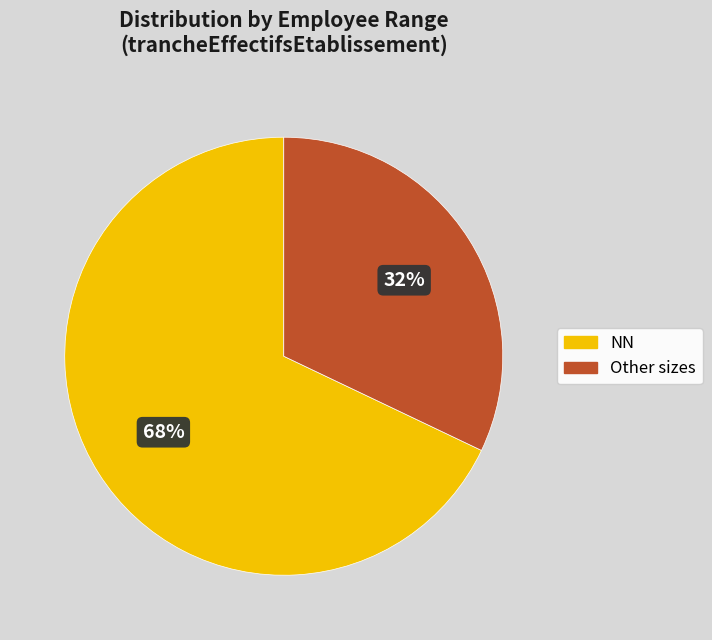

To the nearest percent, what is the average slice percentage?

50%